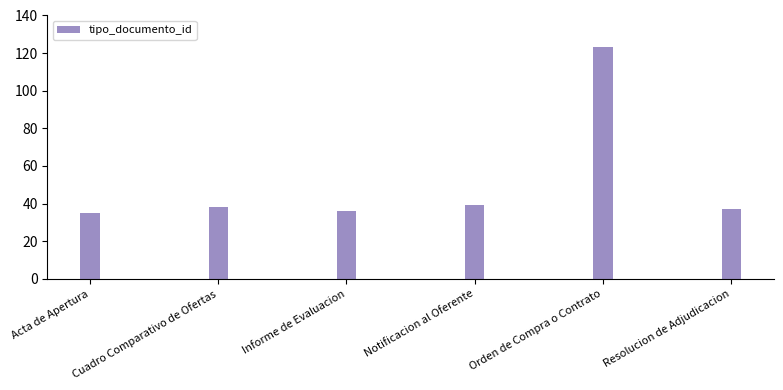

What position from the left is Cuadro Comparativo de Ofertas?

2